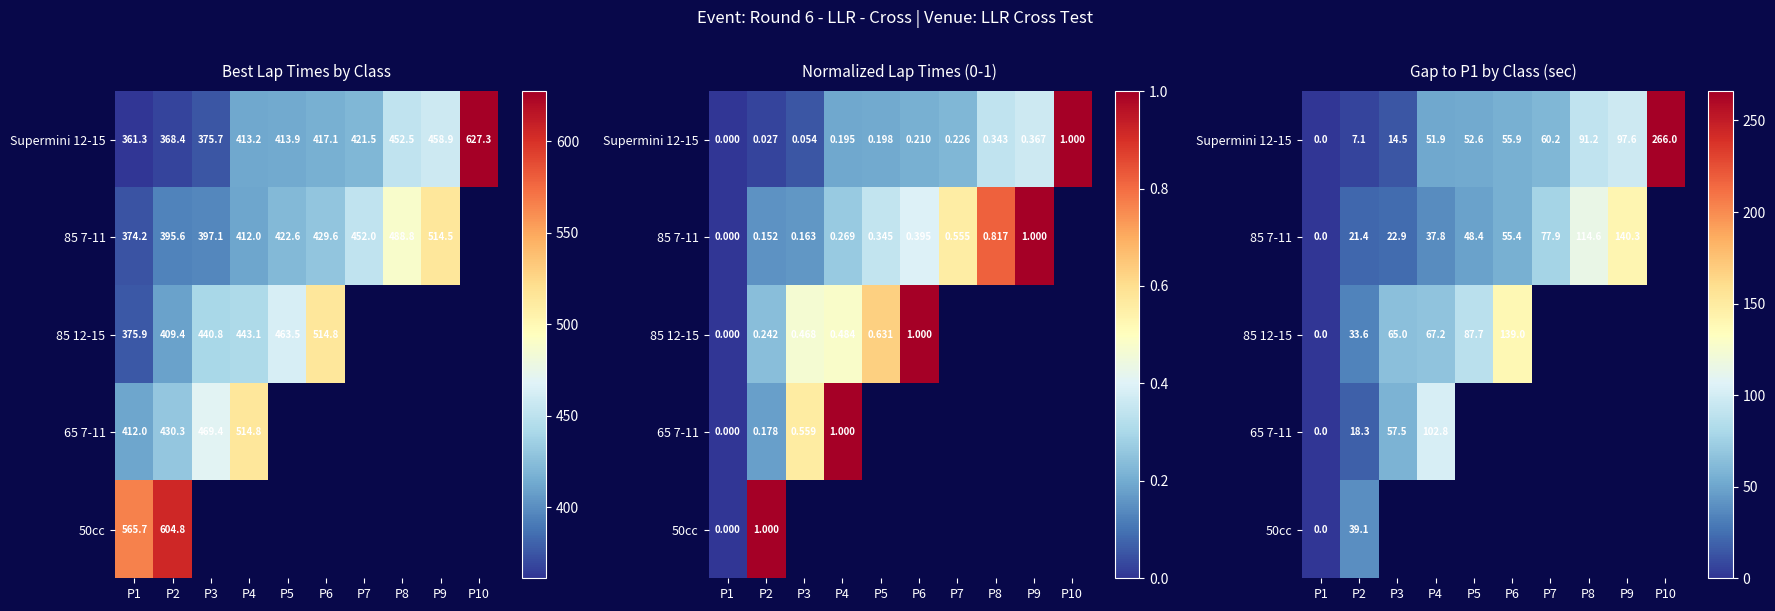

At which label does 50cc reach its minimum?

P1